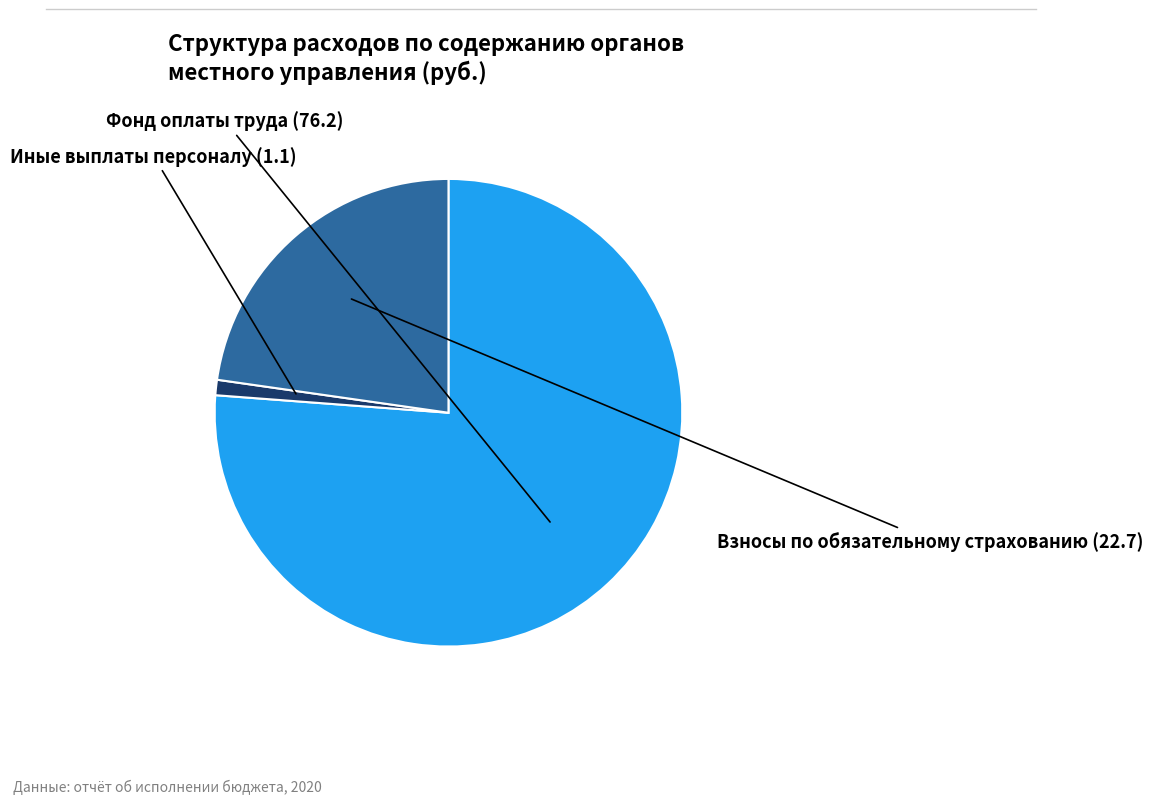

True or false: Иные выплаты персоналу accounts for 14% of the total.

False